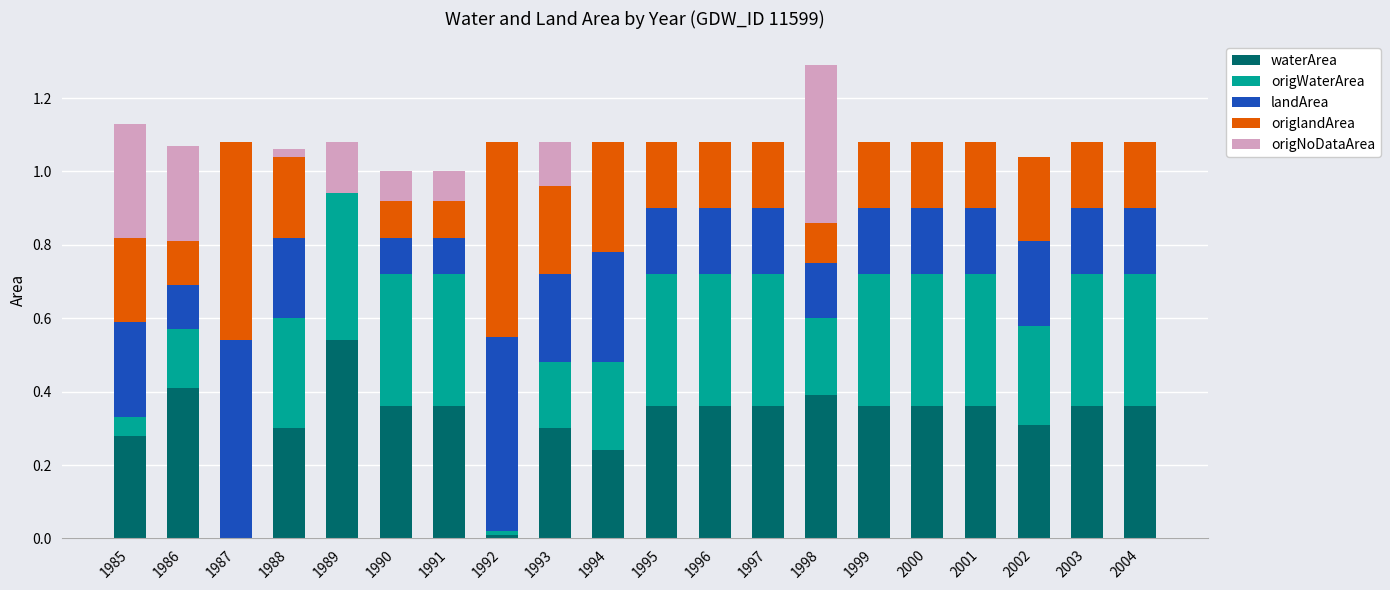

True or false: waterArea has a value of 0.0 at 1987.

True